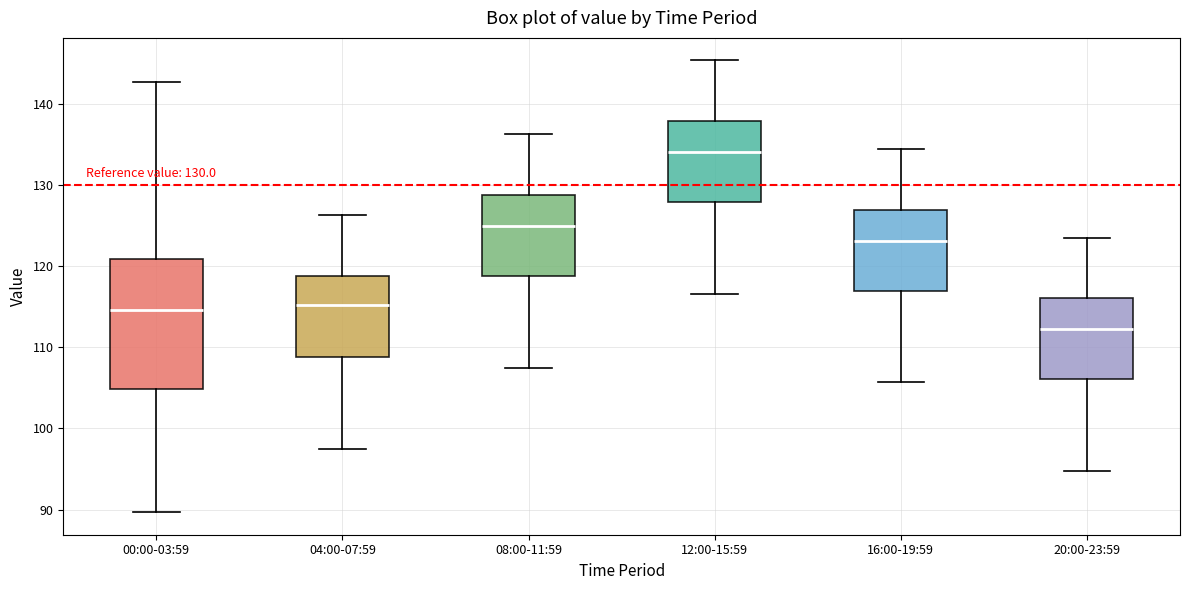

Which box's median line is the highest?

12:00-15:59